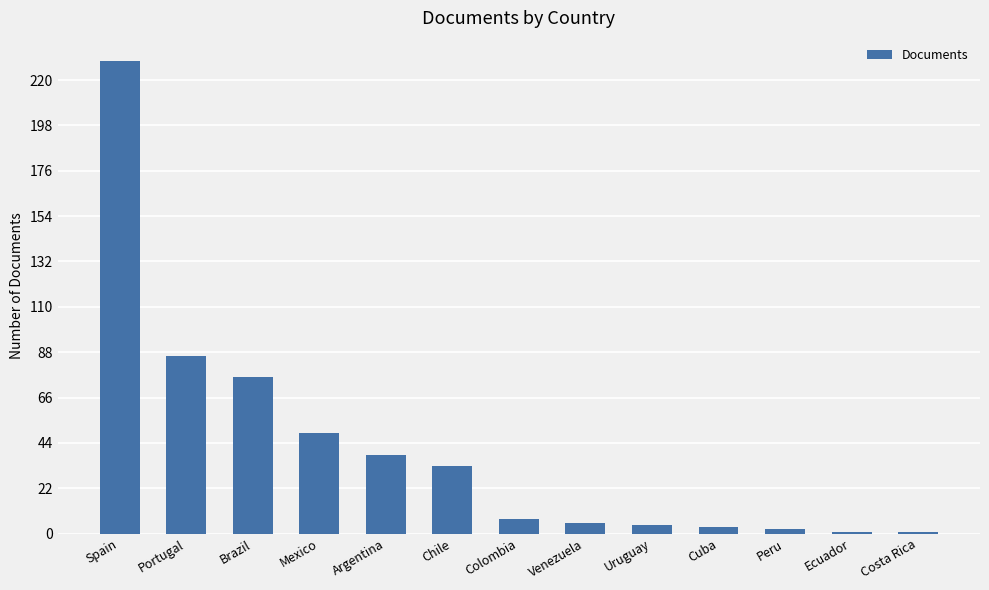

What is the minimum value shown in the chart?

1